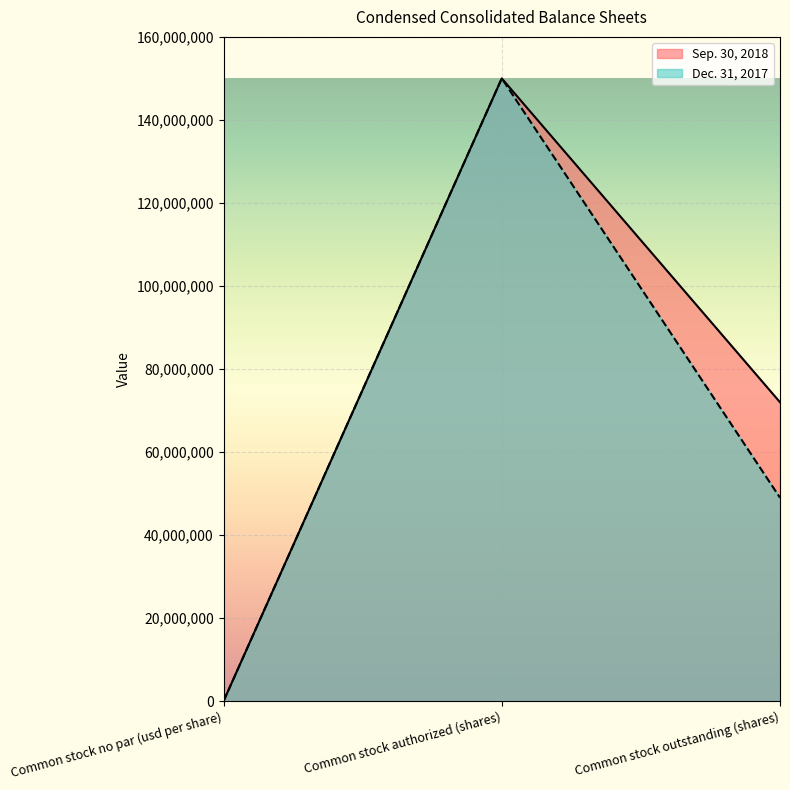

Between Common stock no par (usd per share) and Common stock authorized (shares), which series saw the biggest shift?

Sep. 30, 2018